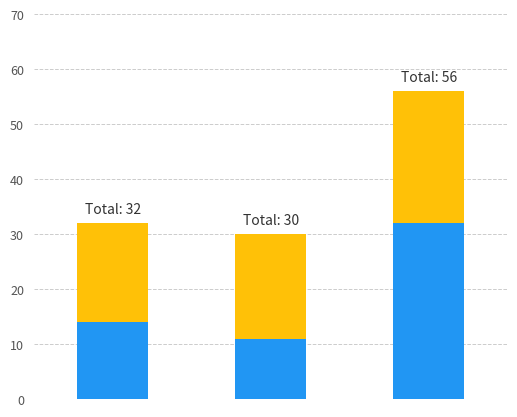

How many series are shown in this chart?

2